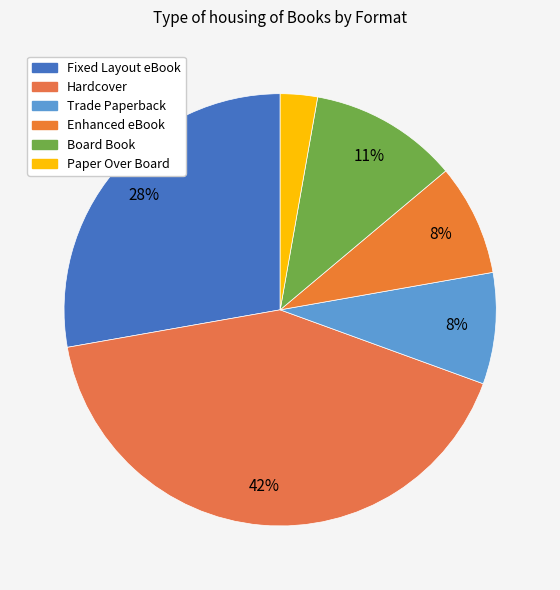

Does Board Book account for over 50% of the chart?

No